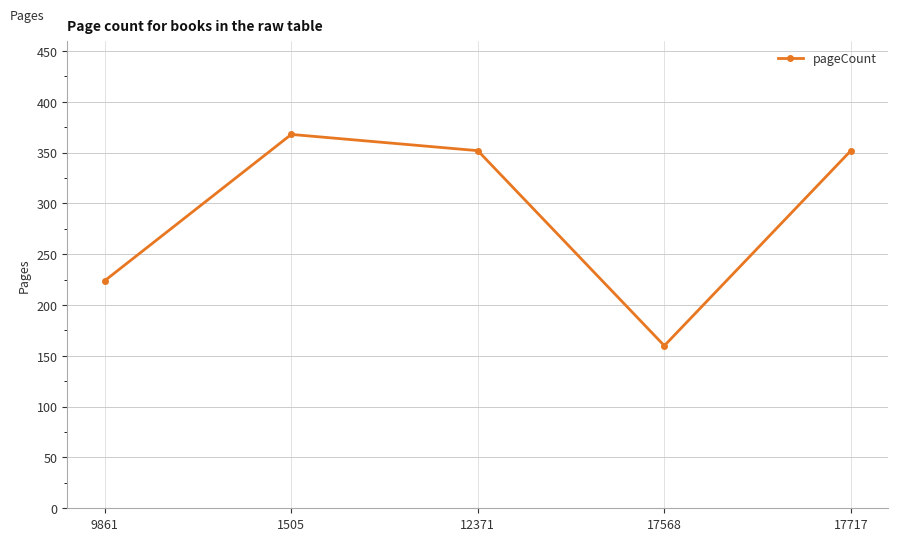

True or false: the data shows 224 at 9861.

True